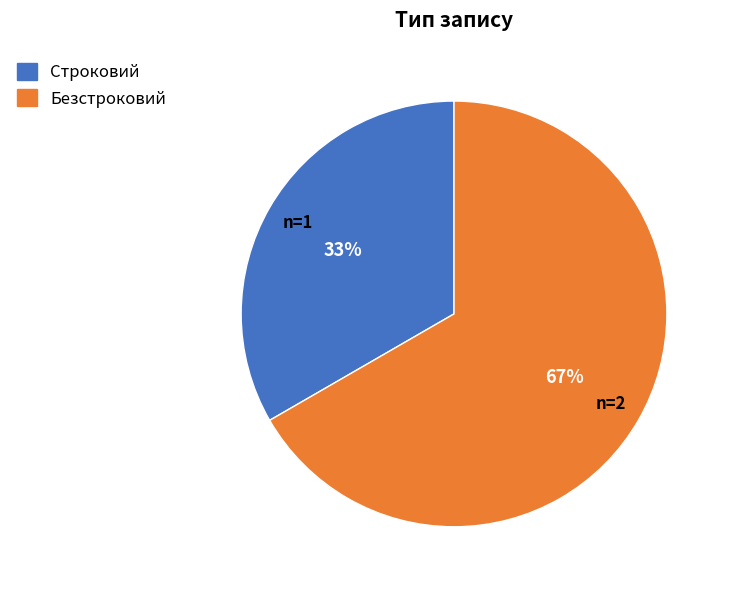

Which category has the smallest portion of the pie?

Строковий